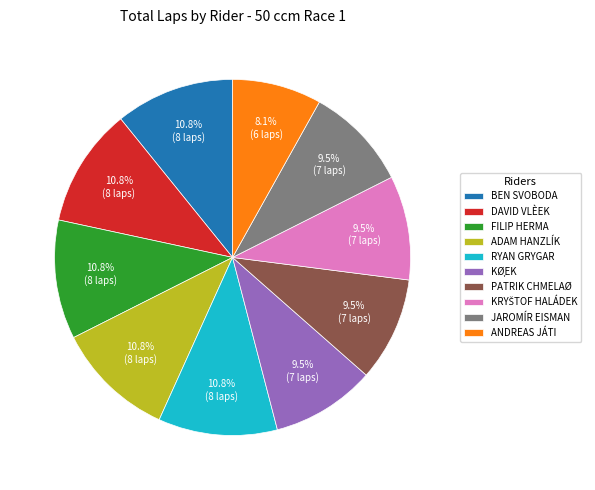

Count the number of slices in the pie.

10